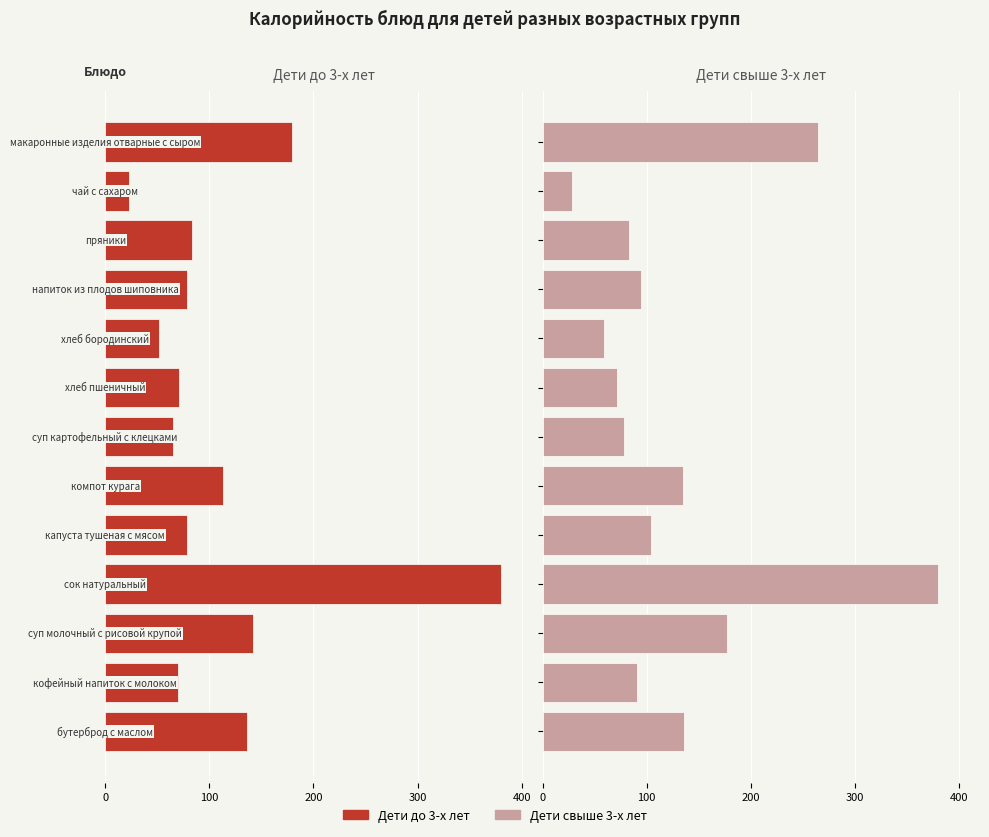

What is the average value of the Дети свыше 3-х лет series?

130.8